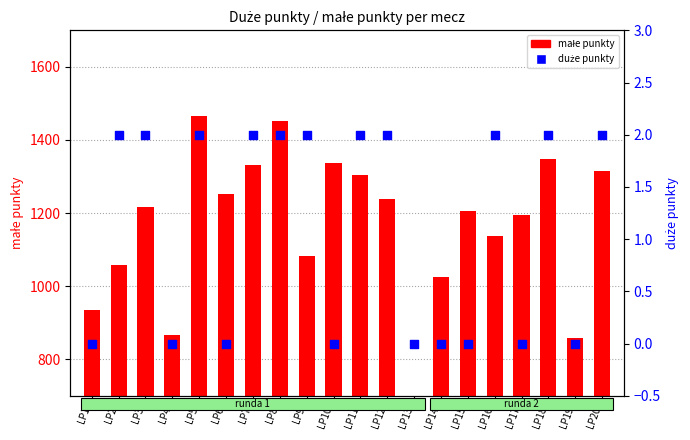

At which category is the sum across all series the highest?

LP5